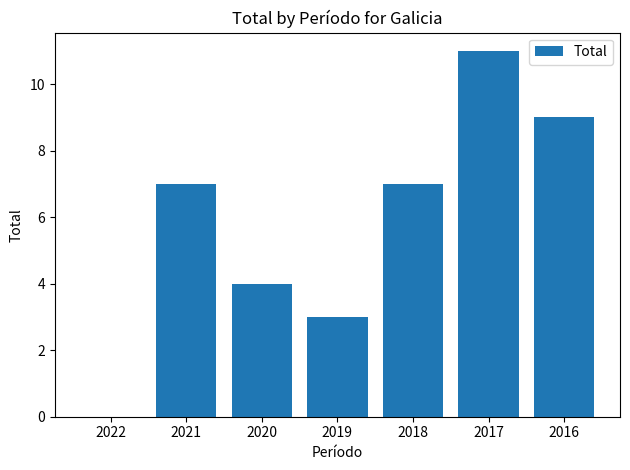

What is the approximate value at 2018?

7